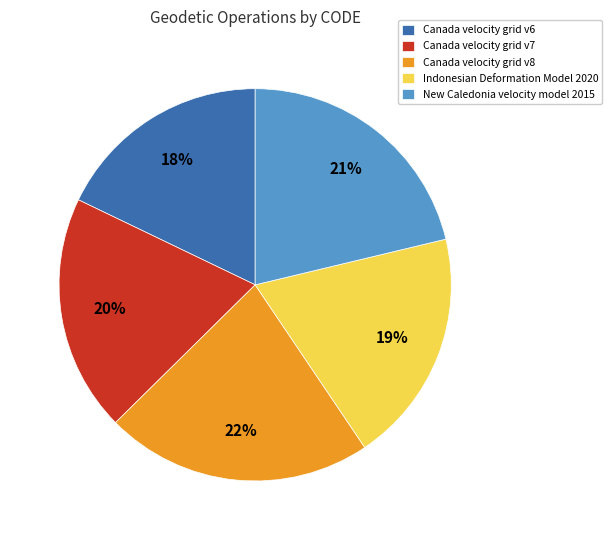

What is the largest slice in the pie chart?

Canada velocity grid v8